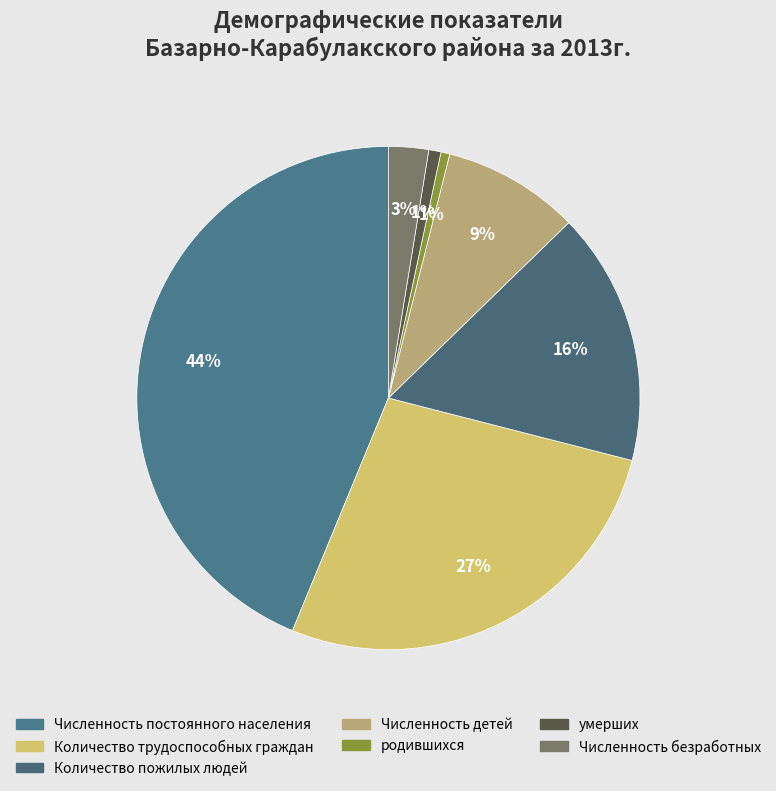

What is the smallest slice in the pie chart?

родившихся